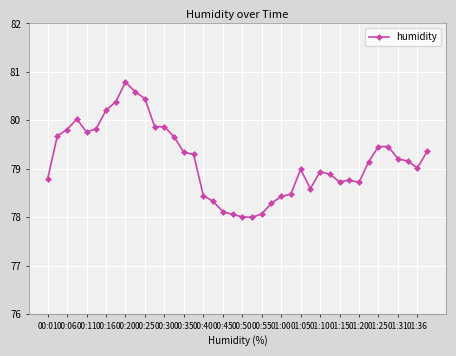

True or false: there are more than 2 points higher than both neighbors.

True